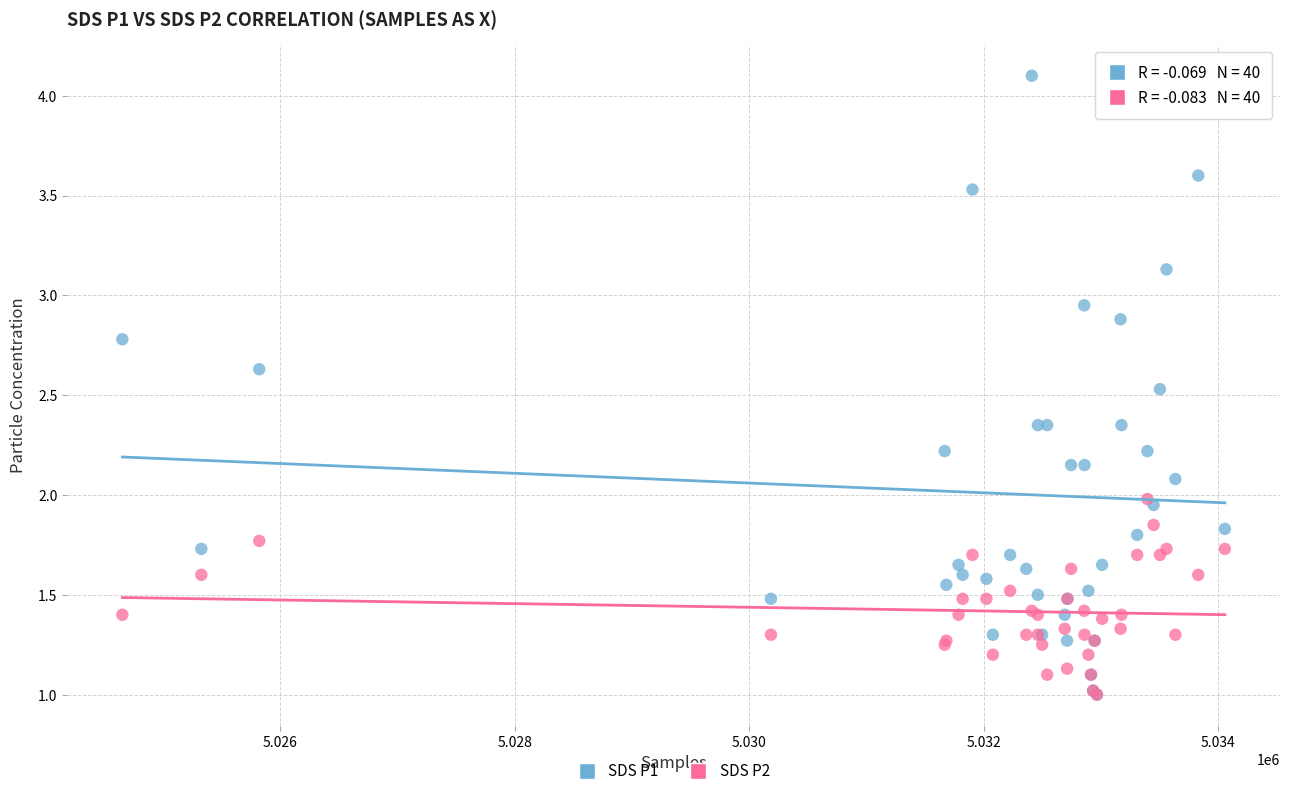

What are all the series names shown in the legend?

SDS P1, SDS P2